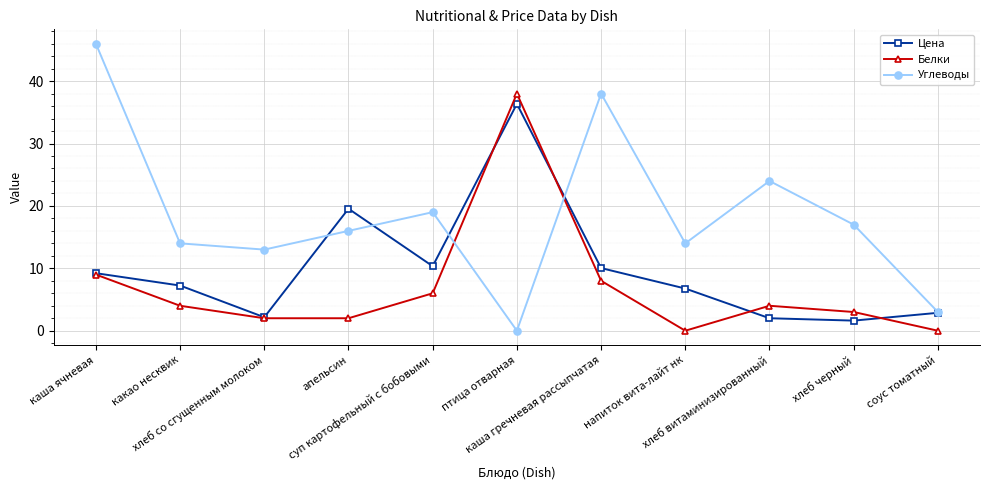

At which label does Углеводы reach its peak?

каша ячневая